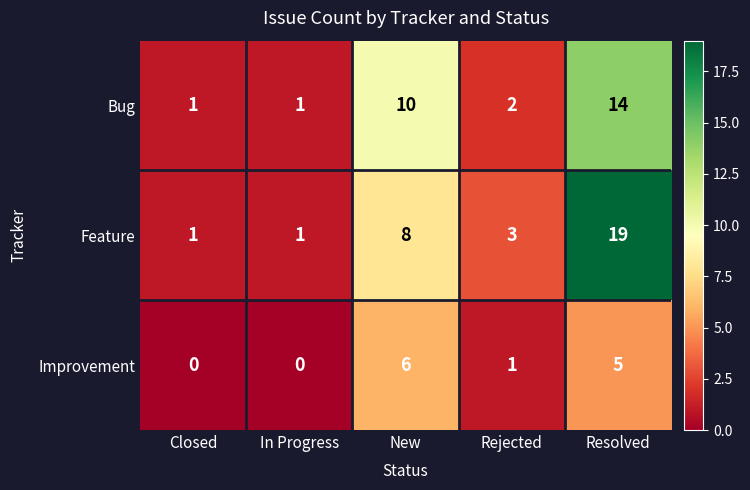

What is the difference between the Feature values at New and In Progress?

7